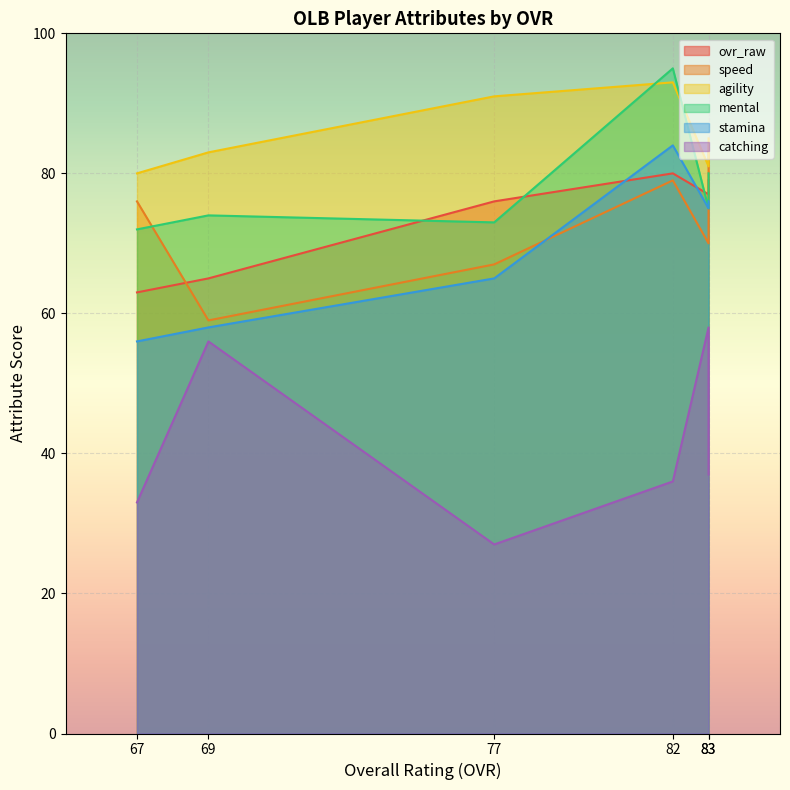

True or false: agility and catching intersect in this chart.

False